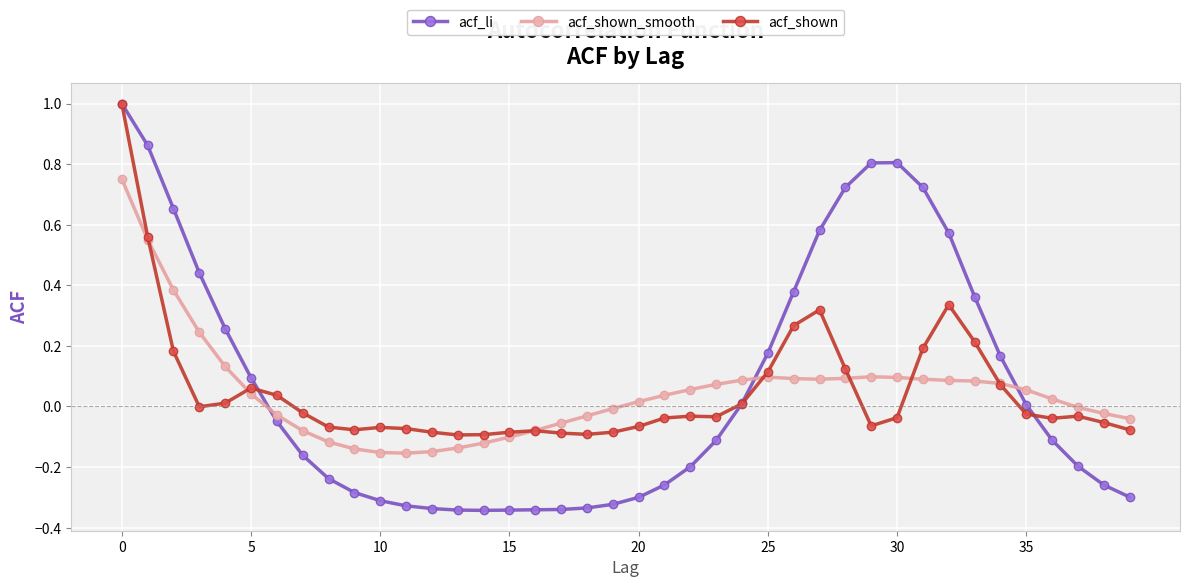

How many times do acf_li and acf_shown_smooth cross each other?

3